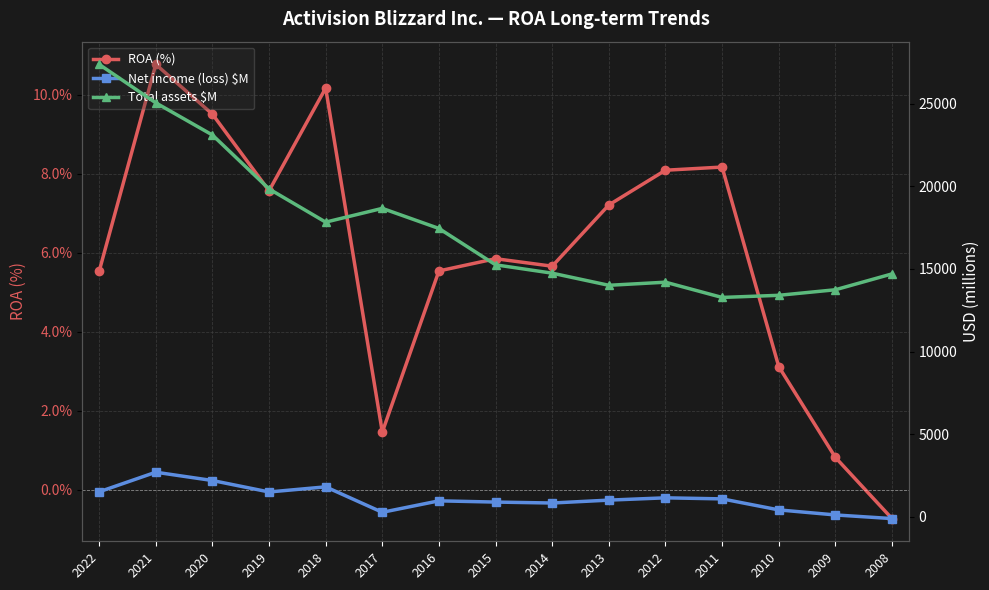

Is it true that Net income (loss) $M equals 1503.0 at 2019?

True